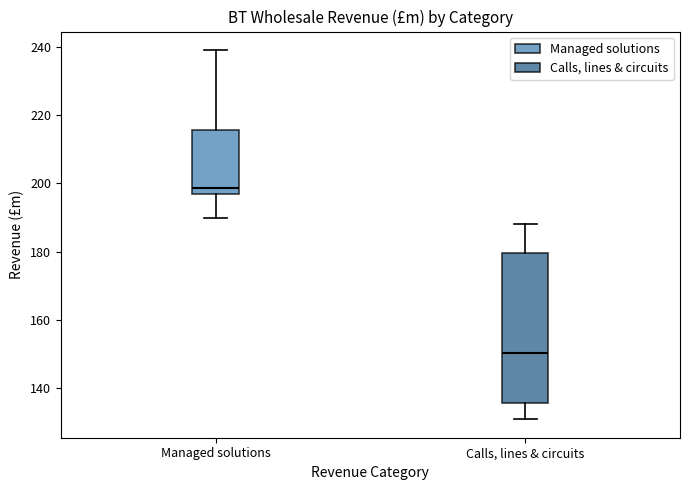

Comparing the boxes themselves (not the whiskers), which one is the tallest?

Calls, lines & circuits